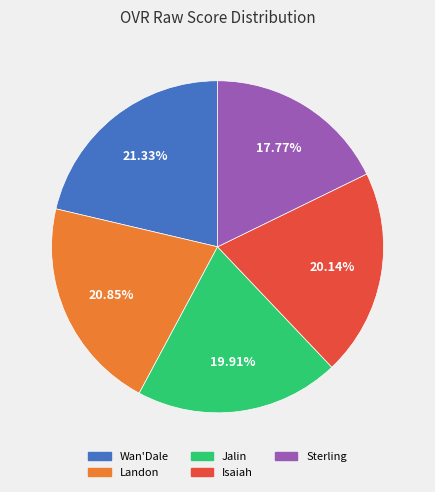

Between Sterling and Isaiah, which is larger?

Isaiah